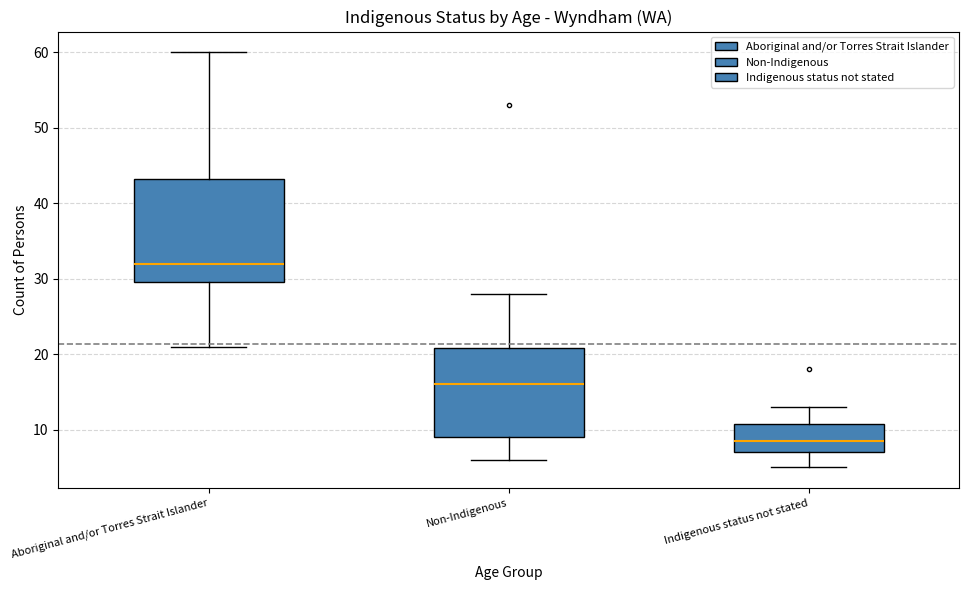

Reading left to right, transcribe this box plot: for each box, give where its median line is, the range the box spans, and where its two whiskers end, as read against the y-axis. The values are not printed on the chart, so give them approximately, as read against the axis.

Aboriginal and/or Torres Strait Islander: median 32, box 30 to 43, whiskers 21 to 60
Non-Indigenous: median 16, box 9 to 21, whiskers 6 to 28
Indigenous status not stated: median 9, box 7 to 11, whiskers 5 to 13